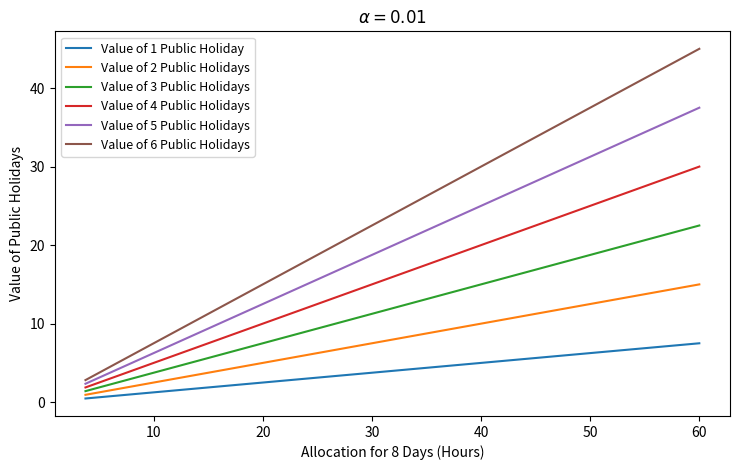

What is the minimum value for Value of 5 Public Holidays?

2.3